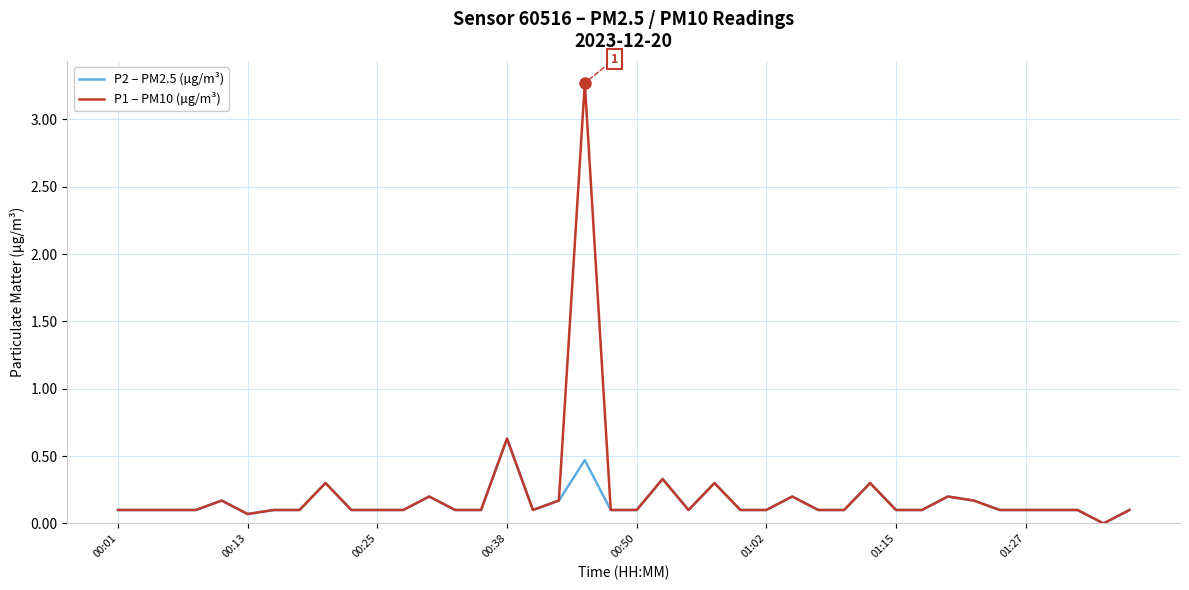

Which series has the widest spread of values?

P1 – PM10 (µg/m³)